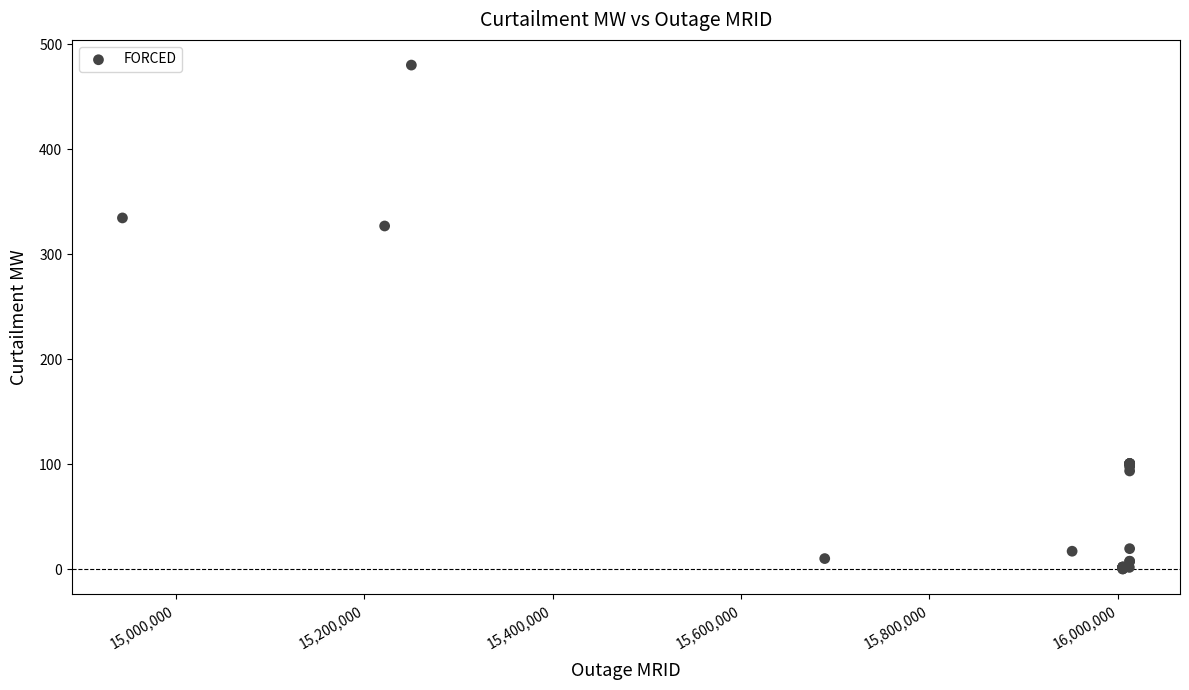

What Y value in the scatter plot is closest to 240?

326.8